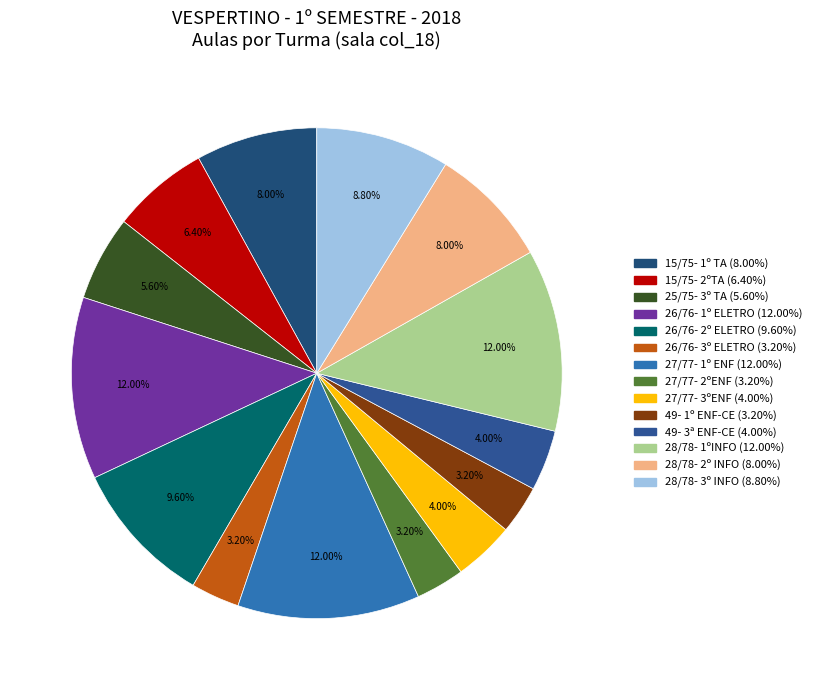

What portion of the pie excludes 25/75- 3º TA?

94.4%